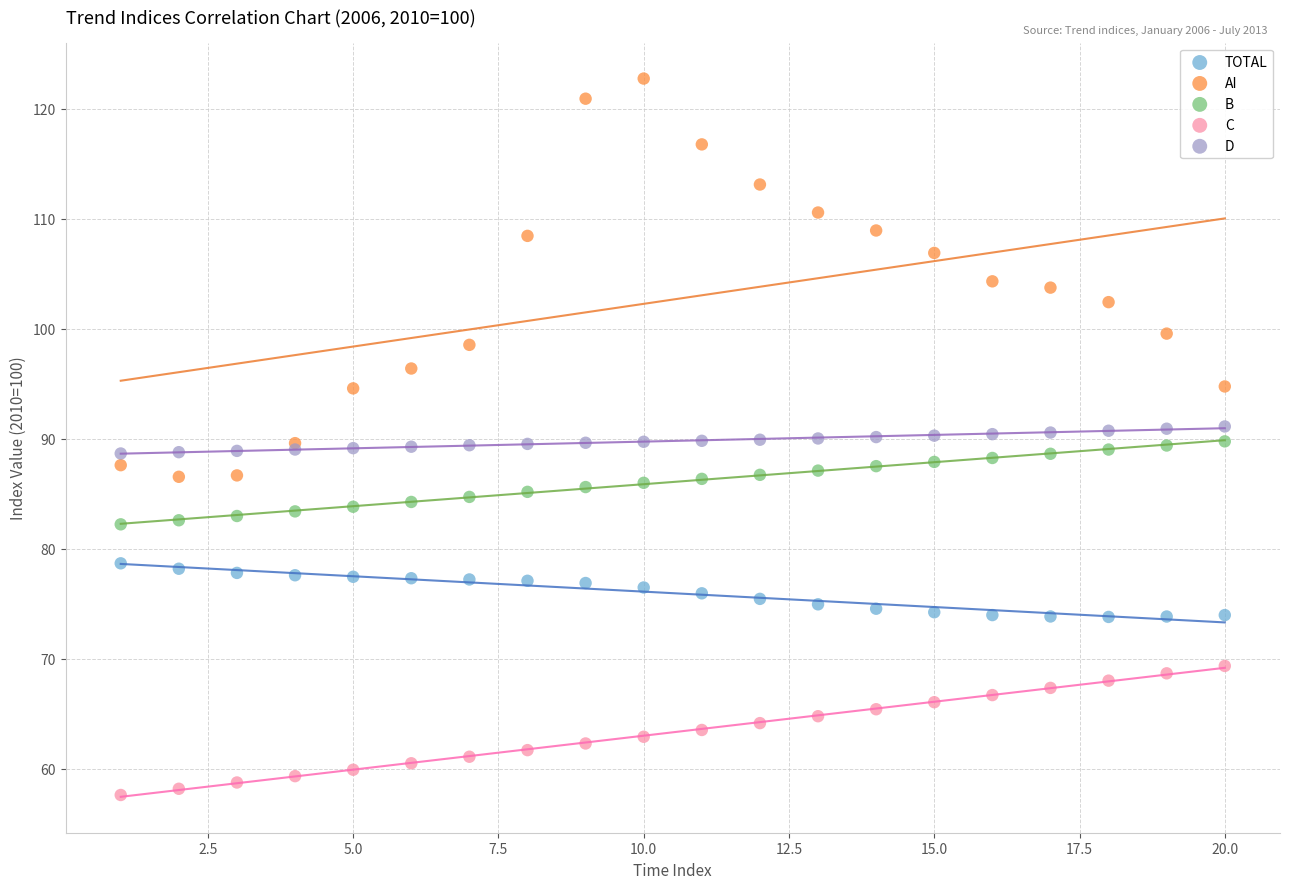

What are all the series names shown in the legend?

TOTAL, AI, B, C, D